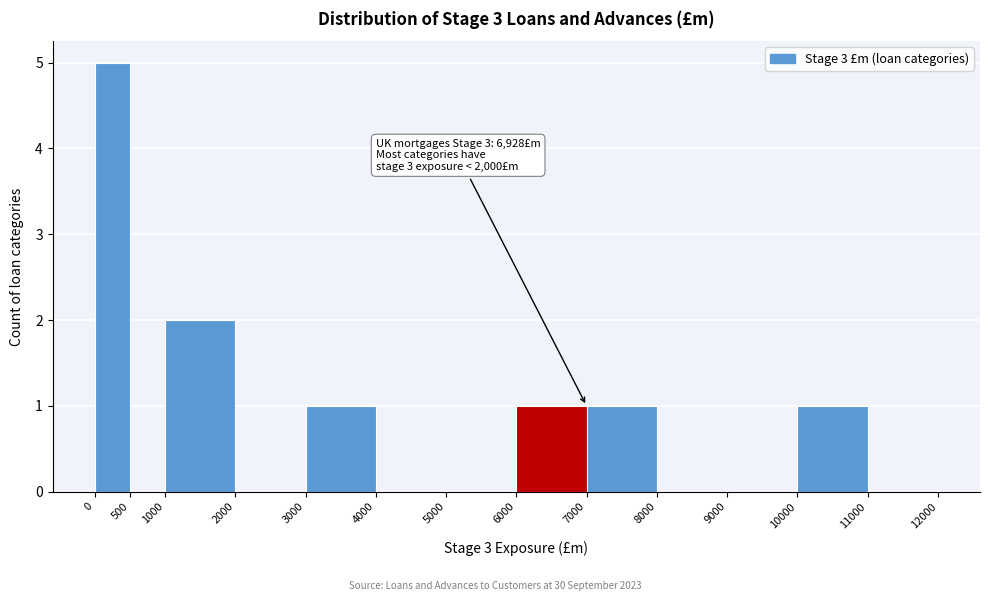

Over which range of the x-axis is the bar tallest?

0 to 500